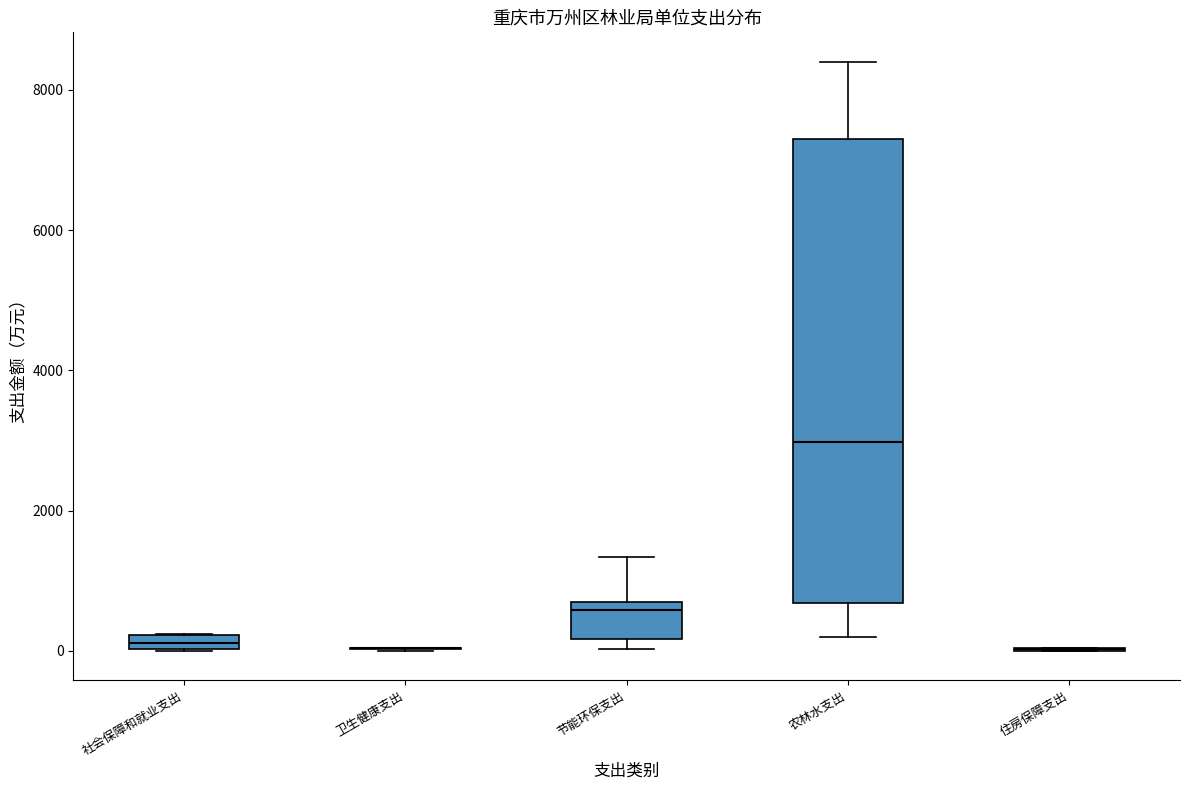

Which box is the tallest, from its lower edge to its upper edge?

农林水支出